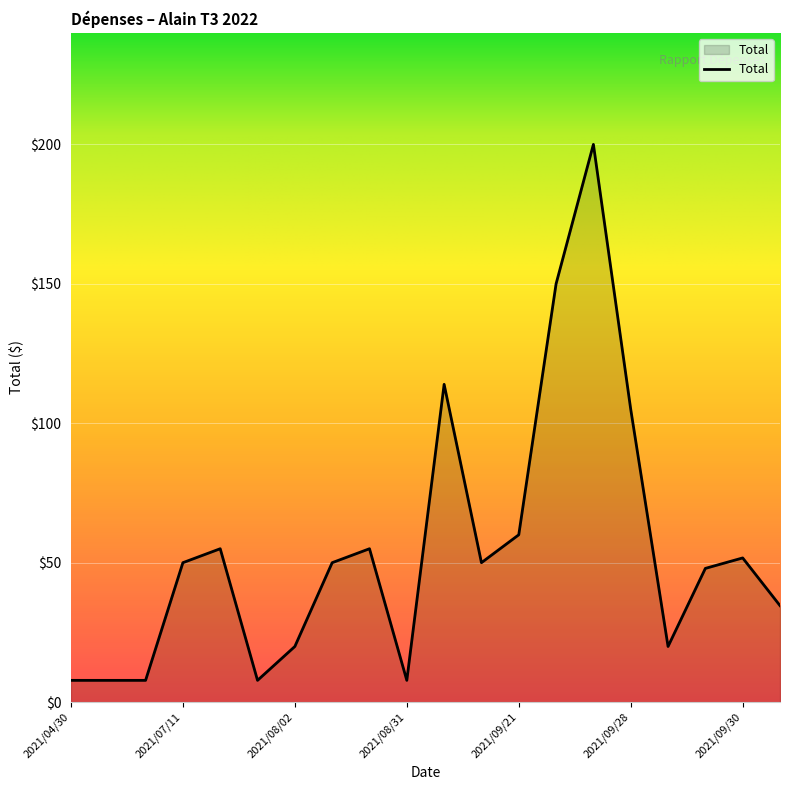

True or false: the data has more than 1 interior local peaks.

True